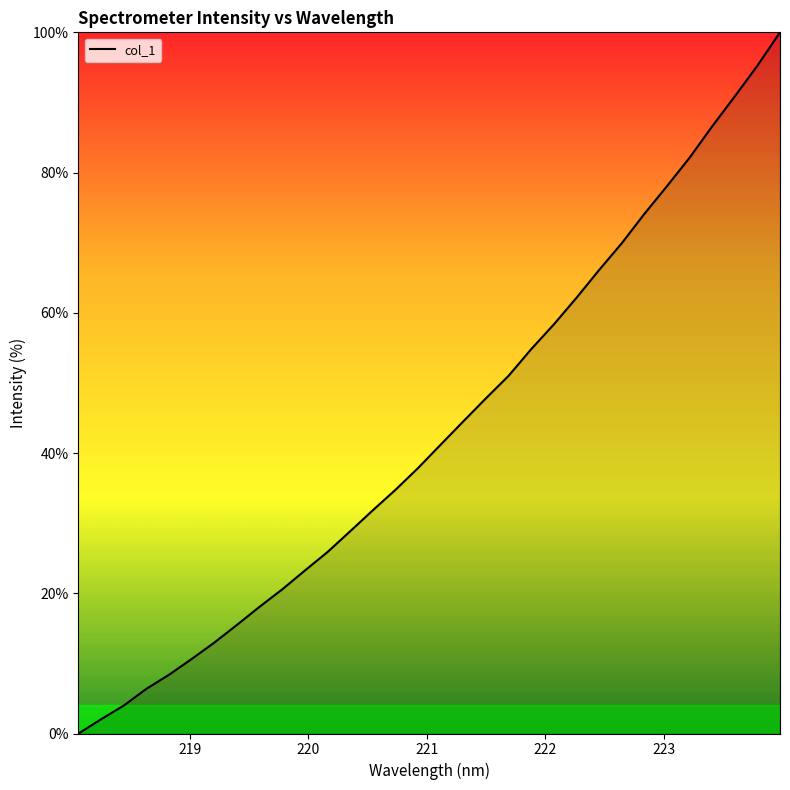

What is the average value?

43.3